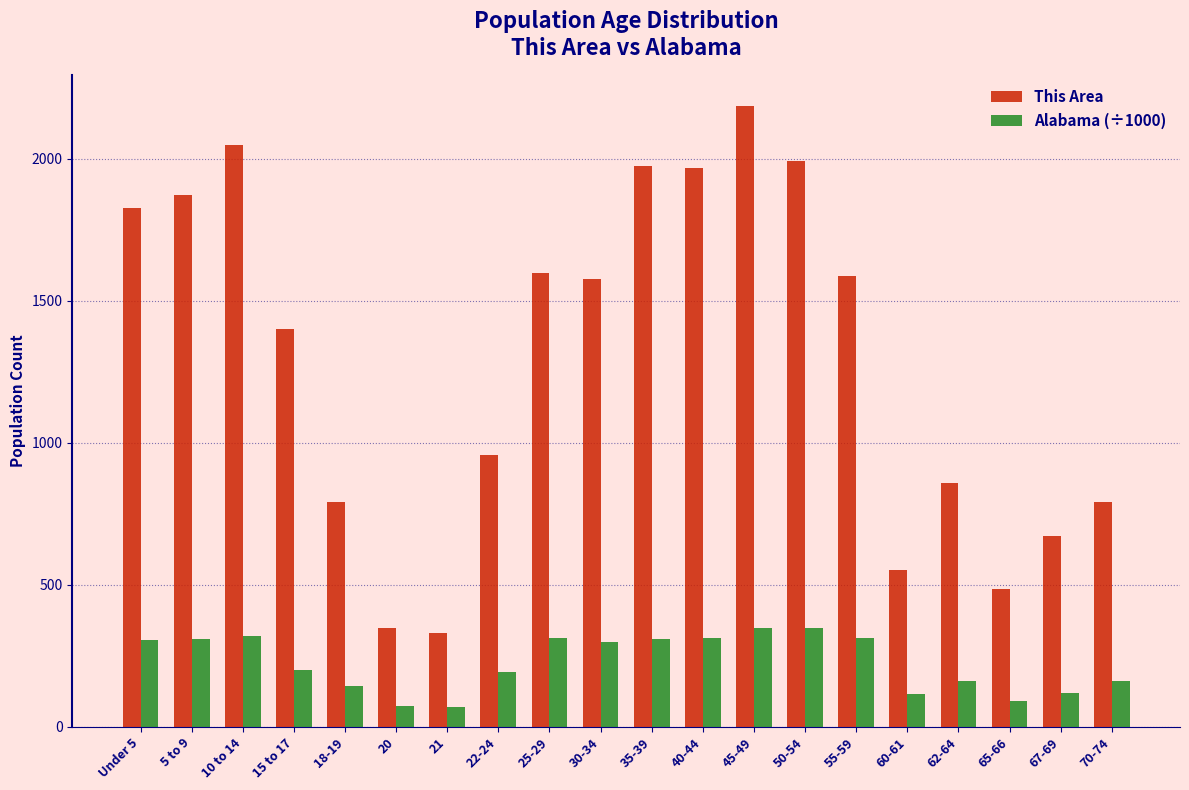

What is the difference between the maximum and minimum values in the This Area series?

1853.0